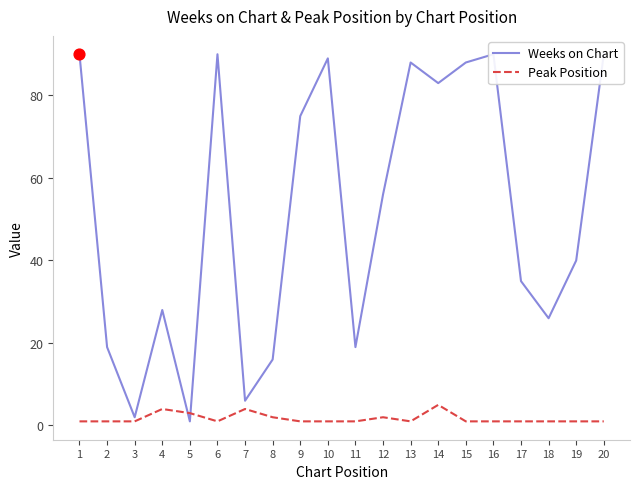

What are all the series names shown in the legend?

Weeks on Chart, Peak Position